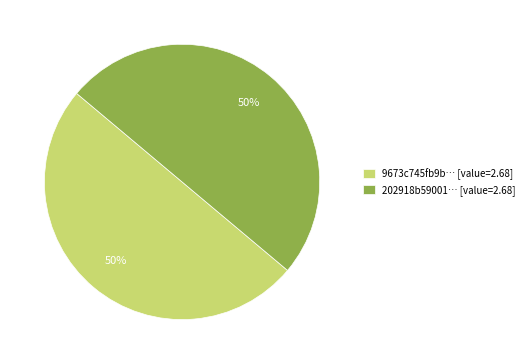

Combined, do 202918b59001… [value=2.68] and 9673c745fb9b… [value=2.68] account for over 50%?

Yes